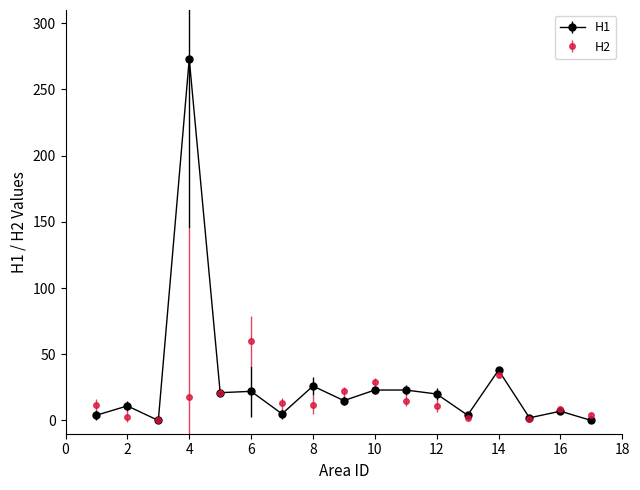

Which series has the widest spread of values?

H1